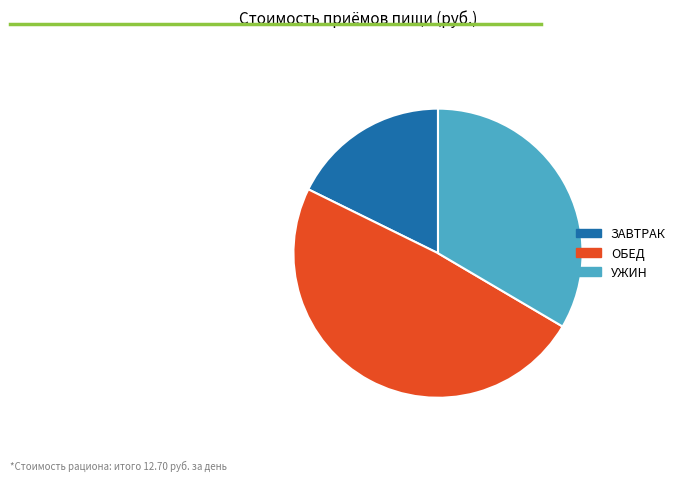

Does ОБЕД represent more than half of the total?

No